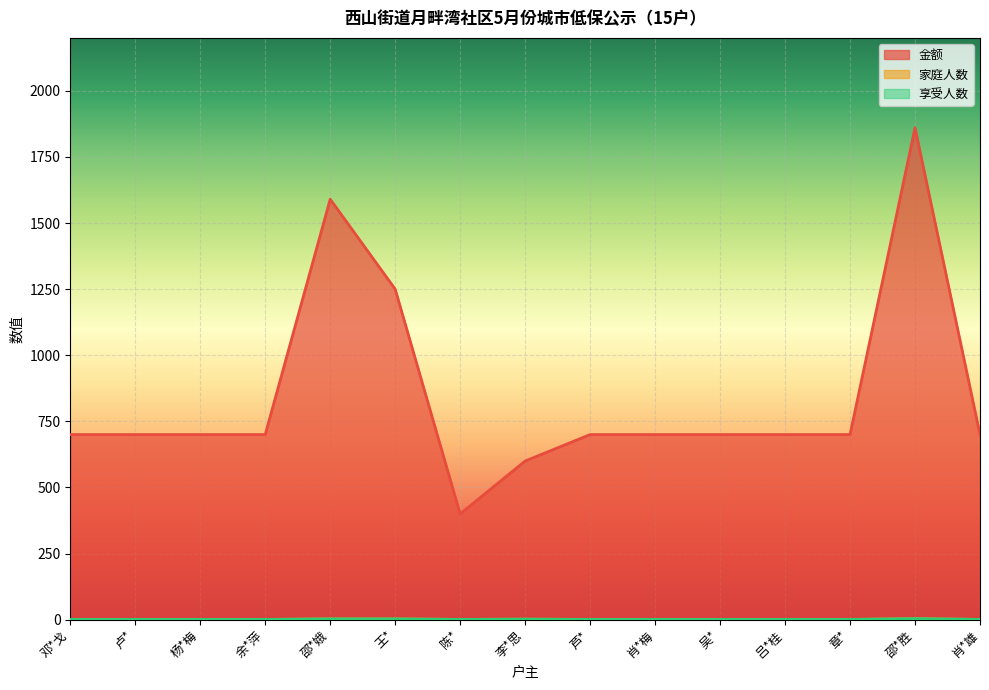

Reading right to left, what are all the values shown in this chart?

金额: 肖*雄=700	邵*胜=1860	章*=700	吕*桂=700	吴*=700	肖*梅=700	芦*=700	李*思=600	陈*=400	王*=1250	邵*娥=1590	余*萍=700	杨*梅=700	卢*=700	邓*戈=700
家庭人数: 肖*雄=1	邵*胜=4	章*=1	吕*桂=1	吴*=1	肖*梅=1	芦*=1	李*思=2	陈*=1	王*=3	邵*娥=3	余*萍=1	杨*梅=1	卢*=1	邓*戈=1
享受人数: 肖*雄=1	邵*胜=4	章*=1	吕*桂=1	吴*=1	肖*梅=1	芦*=1	李*思=2	陈*=1	王*=3	邵*娥=3	余*萍=1	杨*梅=1	卢*=1	邓*戈=1